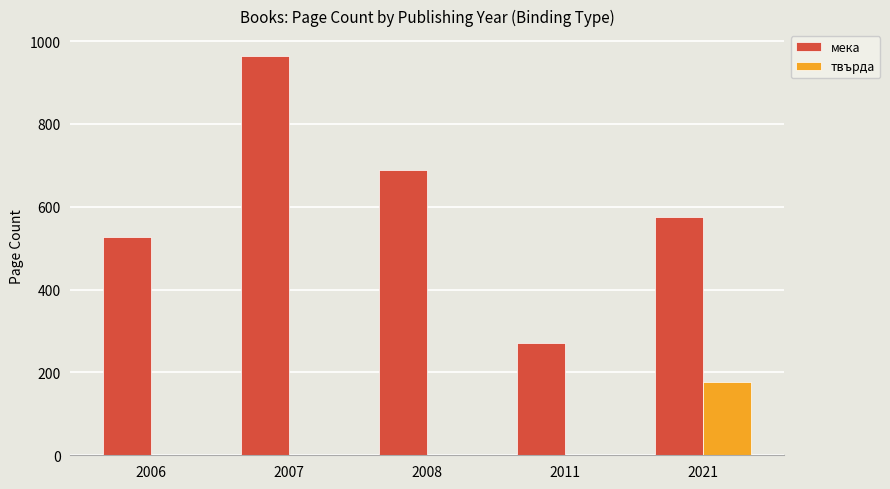

How many data points in твърда are above 0?

1